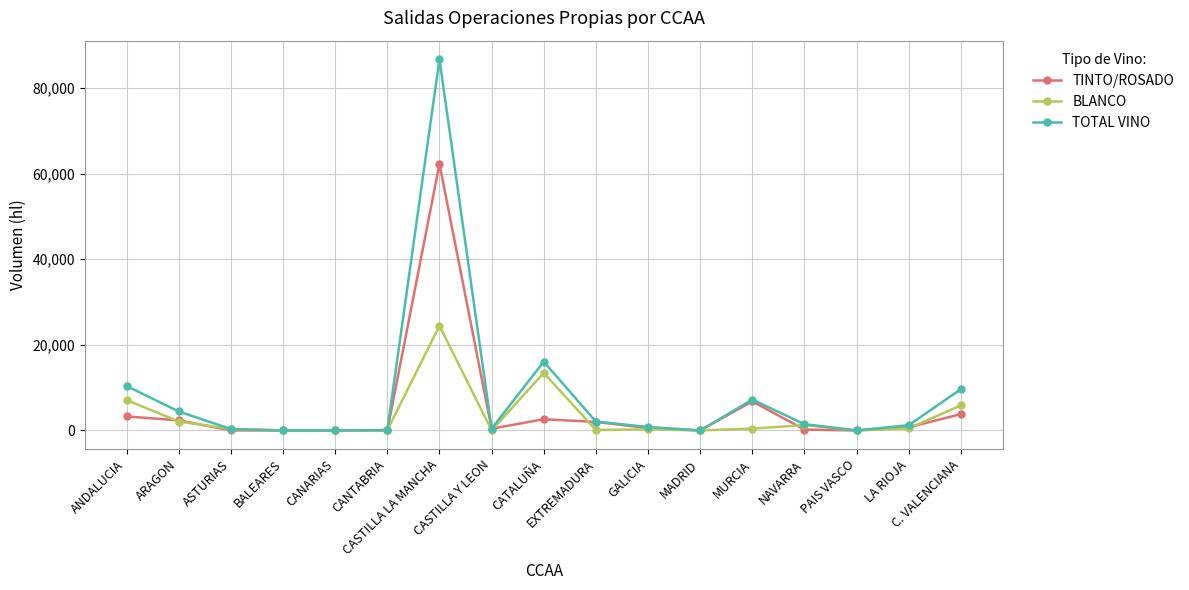

True or false: TINTO/ROSADO has more than 0 interior local peaks.

True